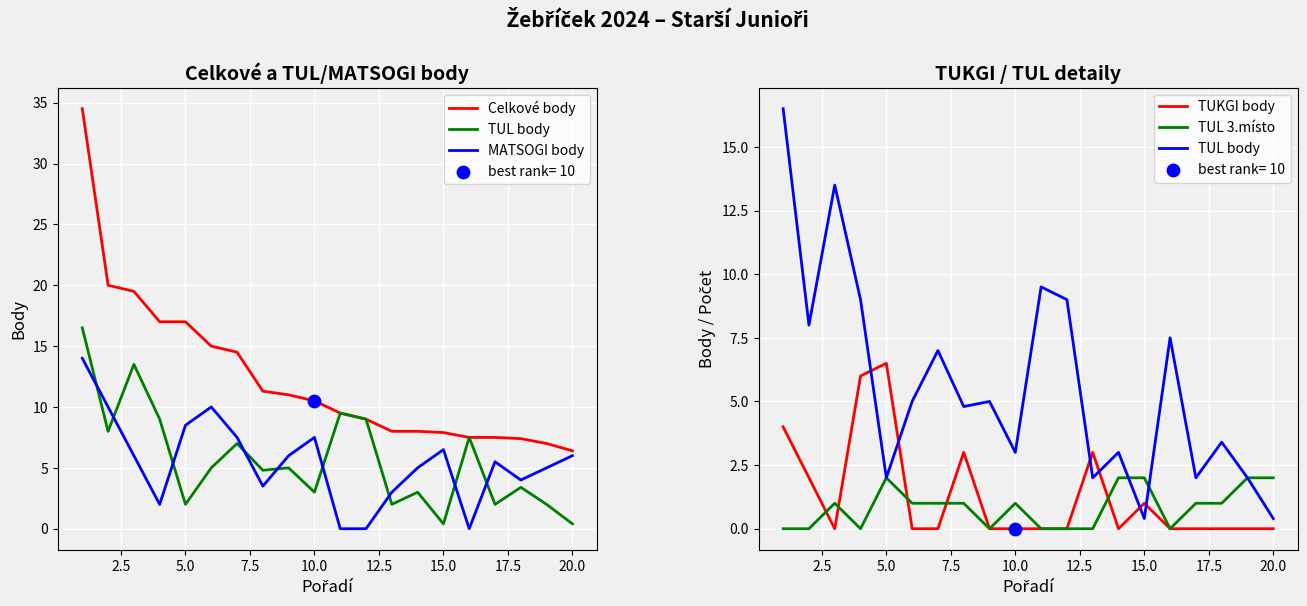

Which series has the largest total across all categories?

Celkové body